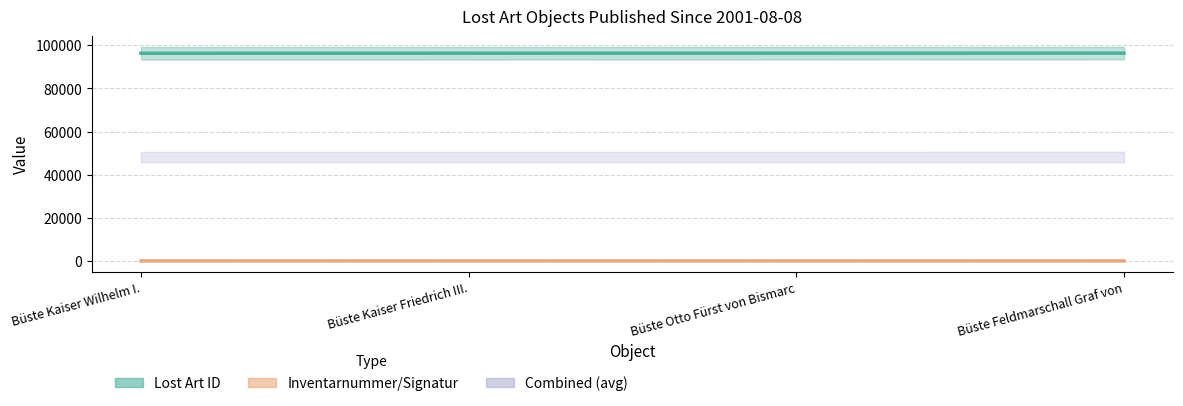

At how many categories does at least one series exceed 19507?

4